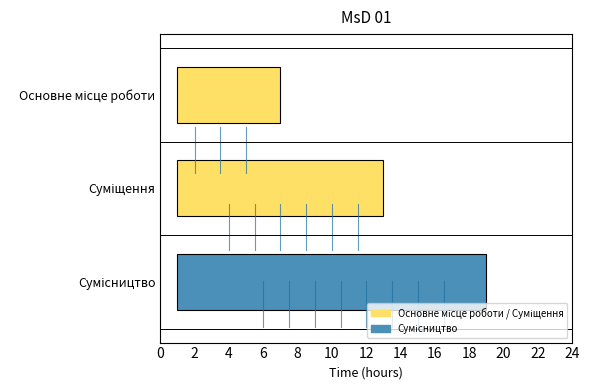

At which label does the data first exceed 2?

Сумісництво